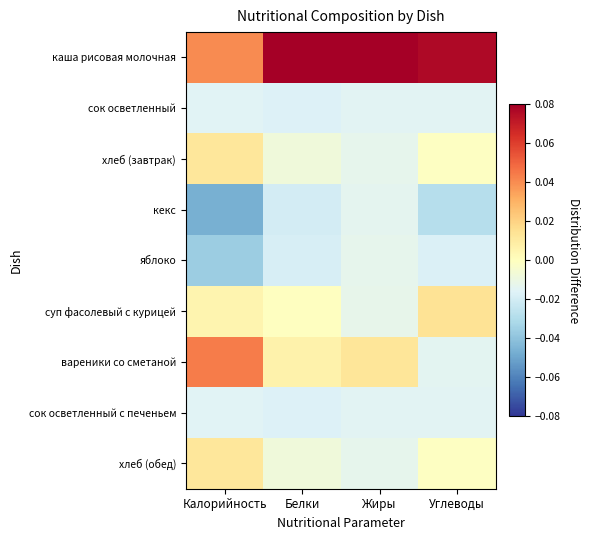

True or false: сок осветленный с печеньем has a value of -0.0 at Углеводы.

False